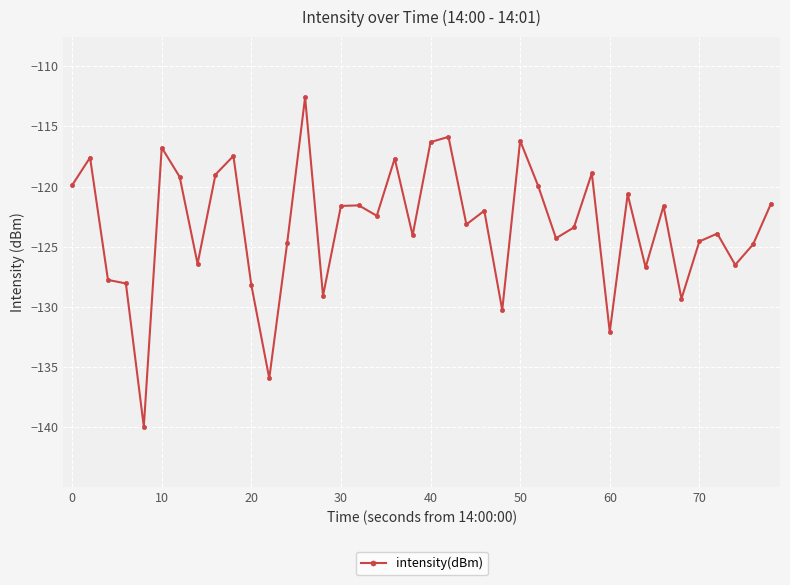

What is the value of the 26th point from the left?

-116.2